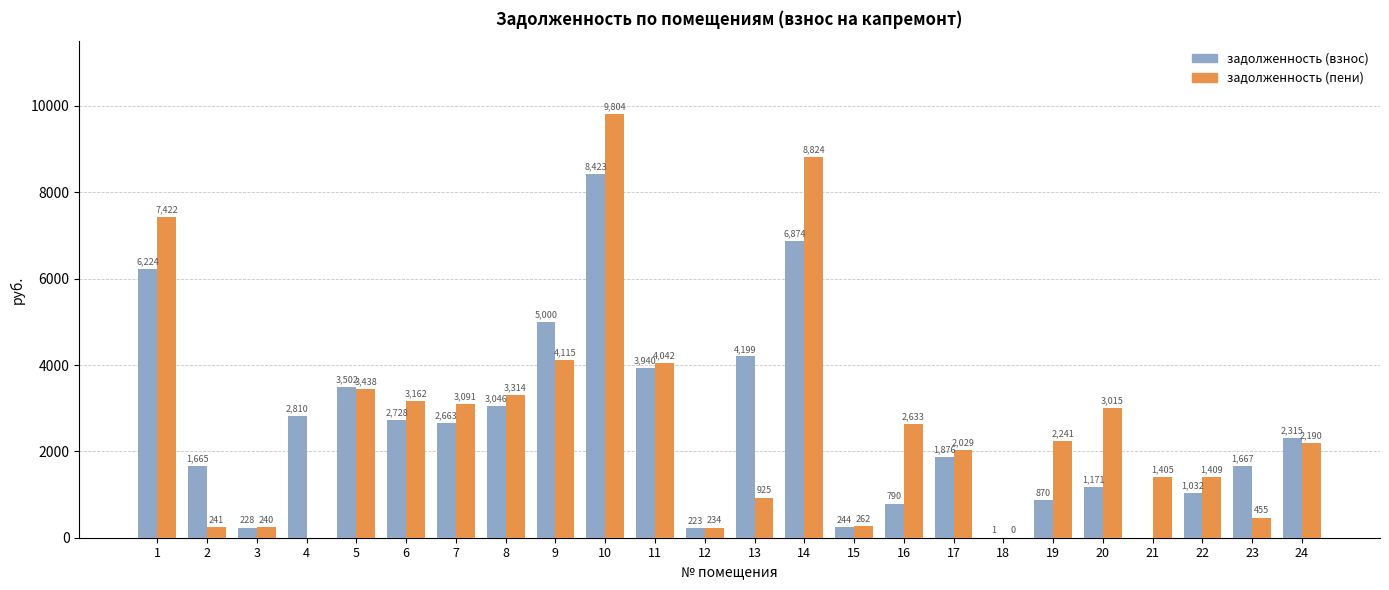

Which series has the largest total across all categories?

задолженность (пени)